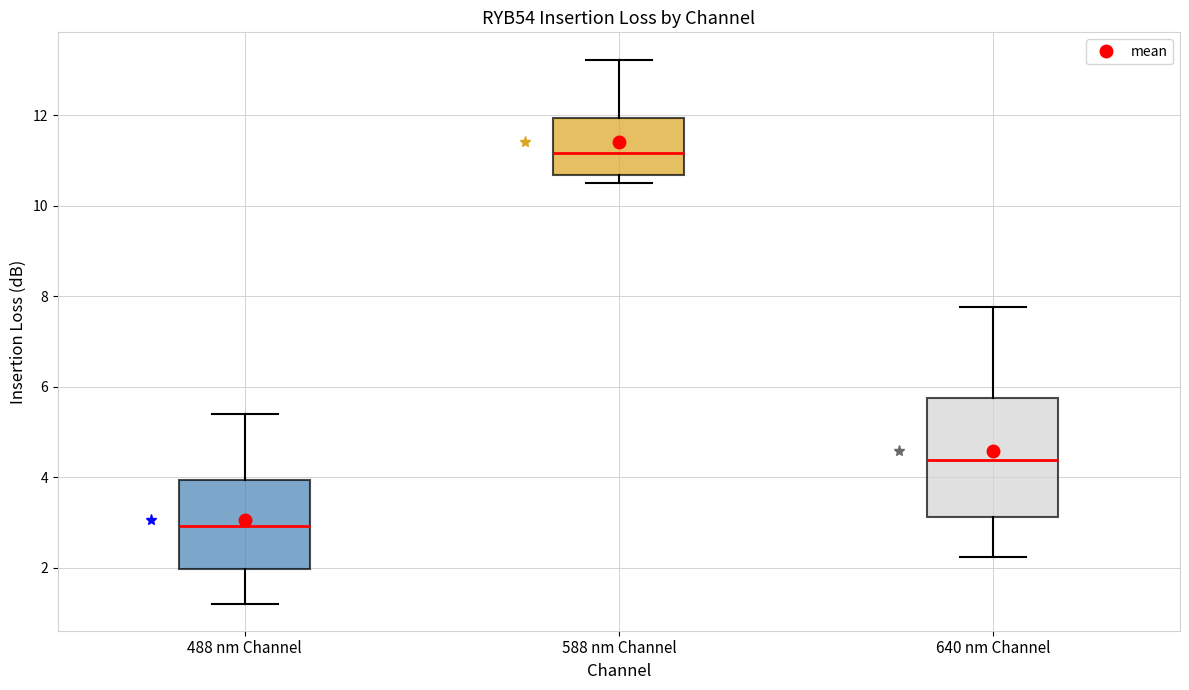

Which box is the tallest, from its lower edge to its upper edge?

640 nm Channel